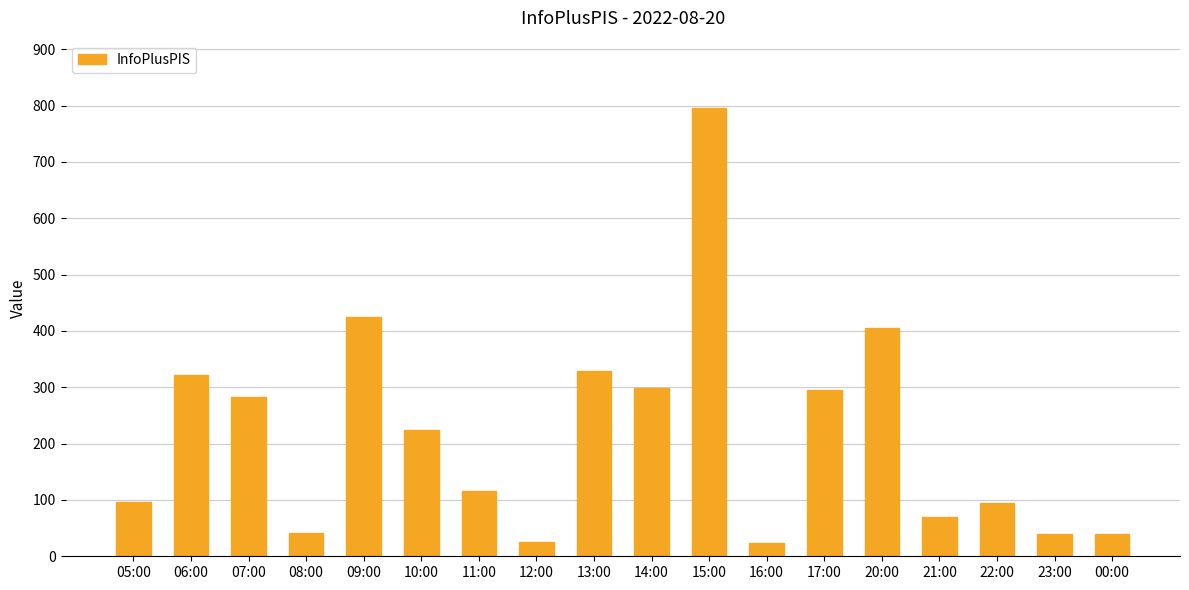

What is the label of the 15th bar from the left?

21:00